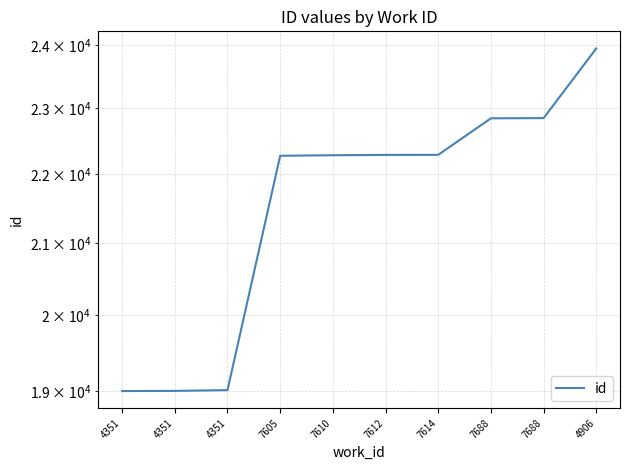

Reading right to left, extract all data points from this chart.

4906=23950	7688=22849	7688=22846	7614=22289	7612=22288	7610=22283	7605=22275	4351=19013	4351=19003	4351=19001